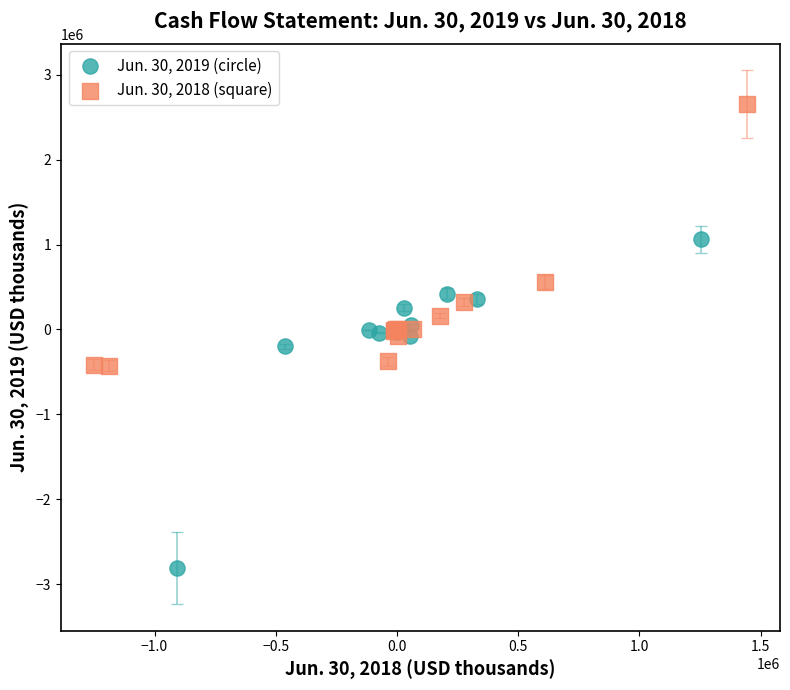

Which series reaches the minimum Y coordinate?

Jun. 30, 2019 (circle)